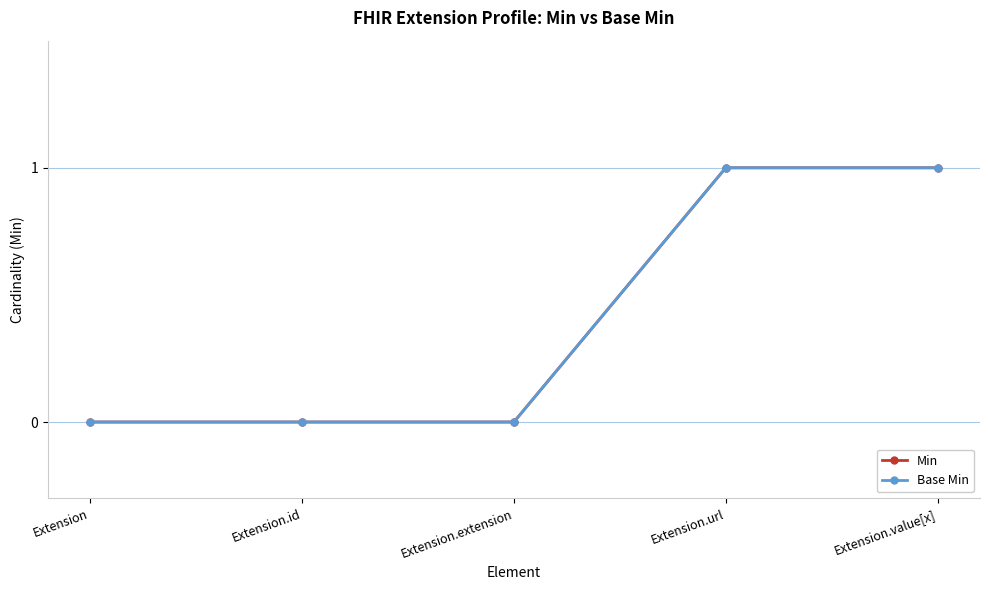

Does the chart have visible grid lines?

Yes